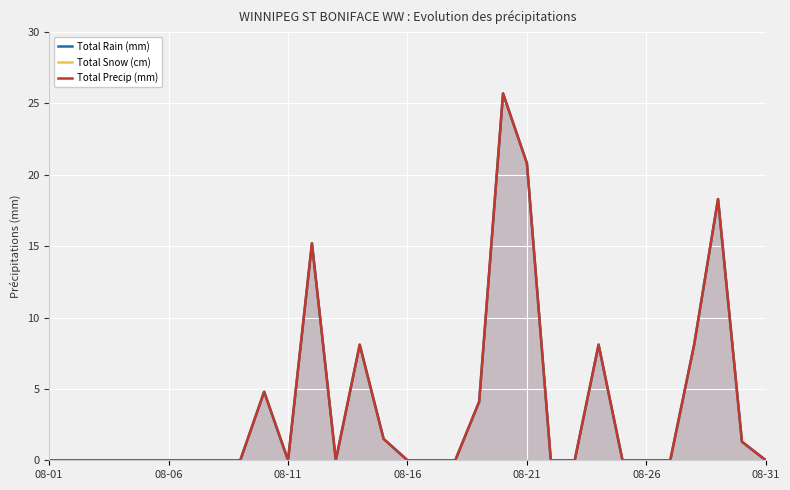

True or false: Total Snow (cm) and Total Precip (mm) cross at least once.

False